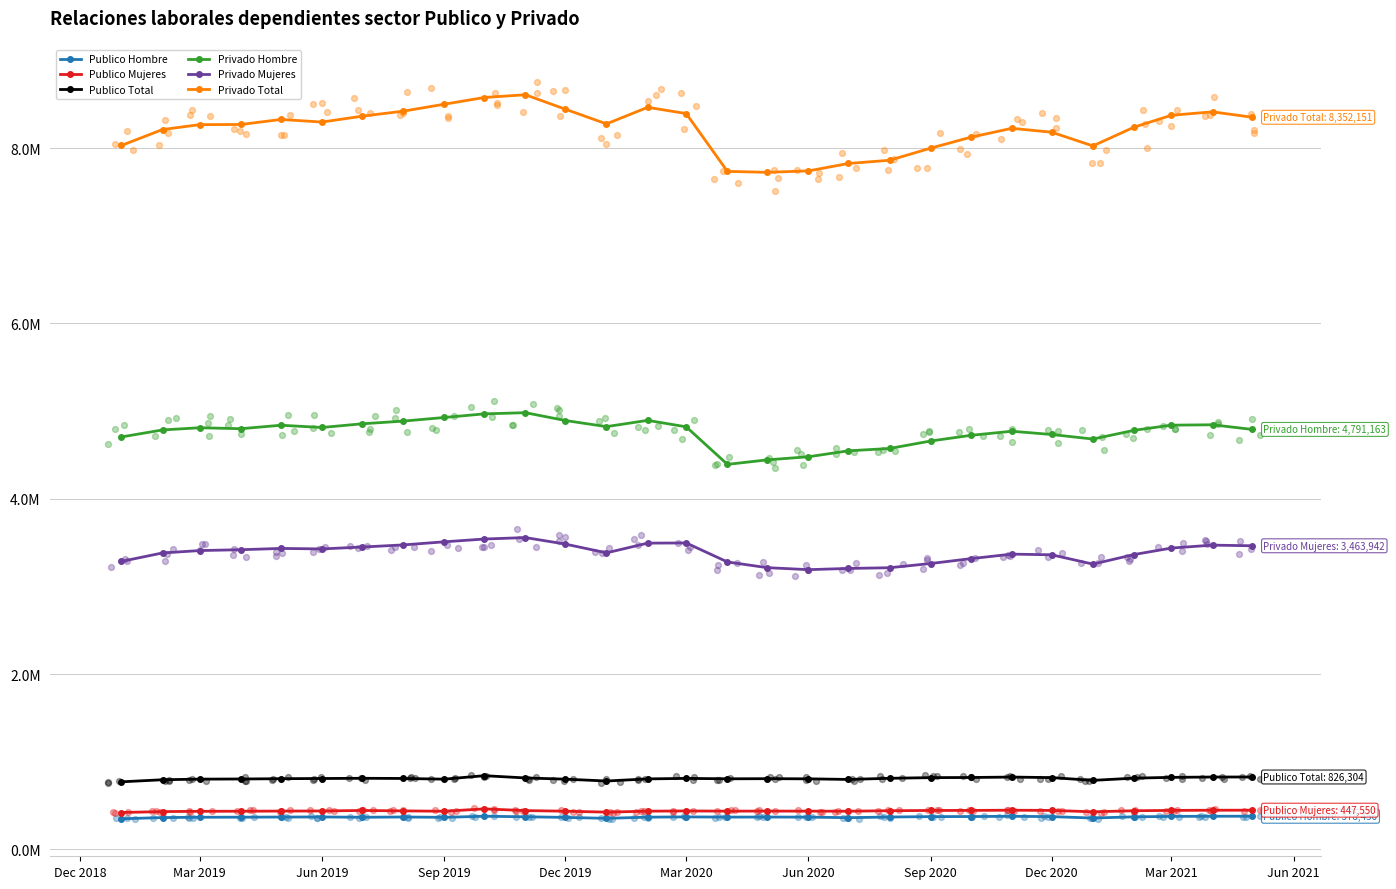

Is the value of Publico Total at Sep 2020 greater than the value of Privado Mujeres at 18?

No